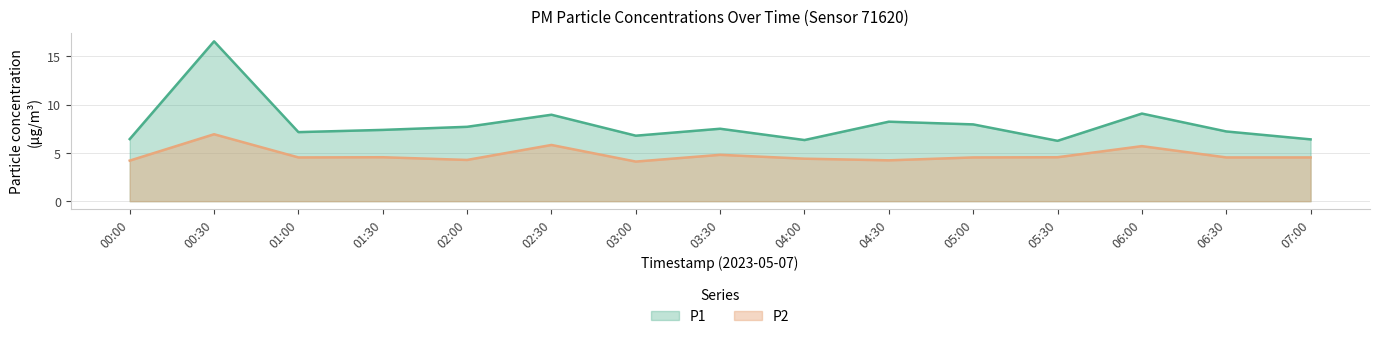

Which series has the largest total across all categories?

P1